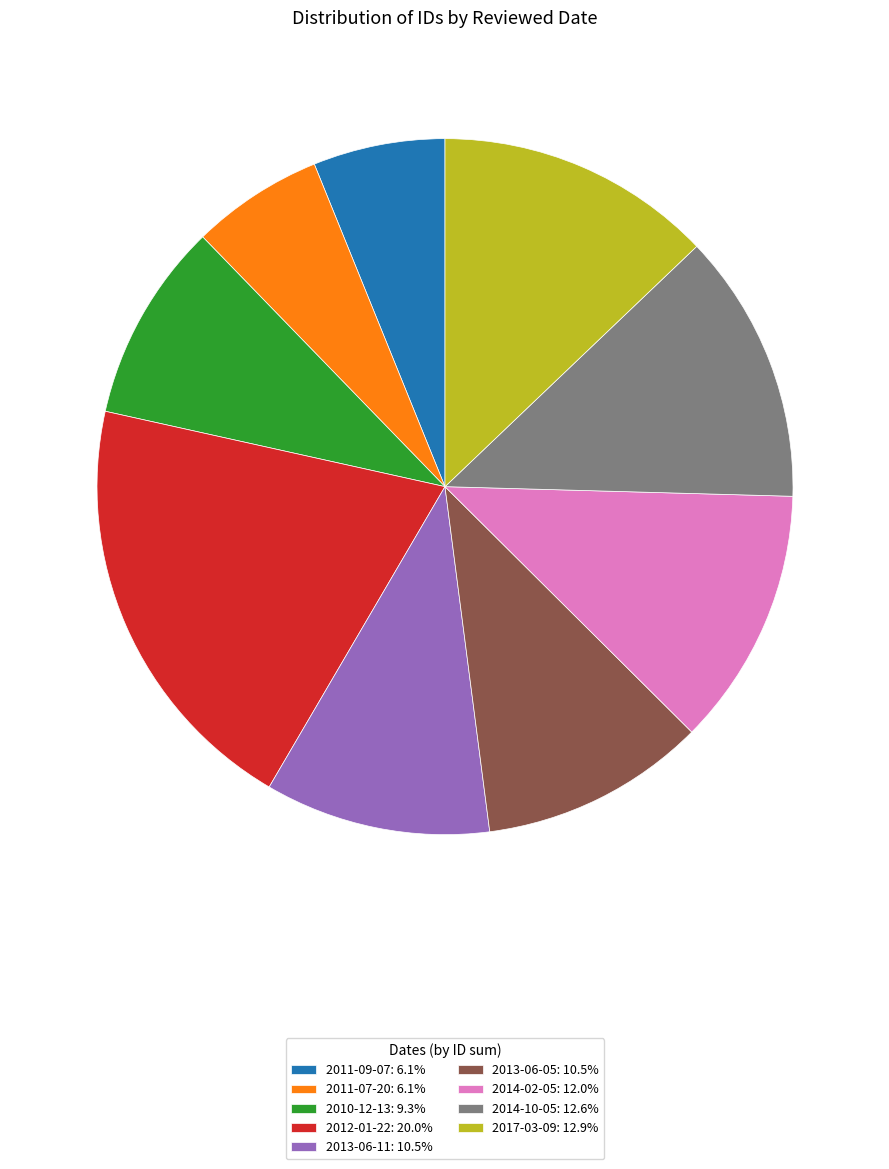

How many segments does this pie chart have?

9